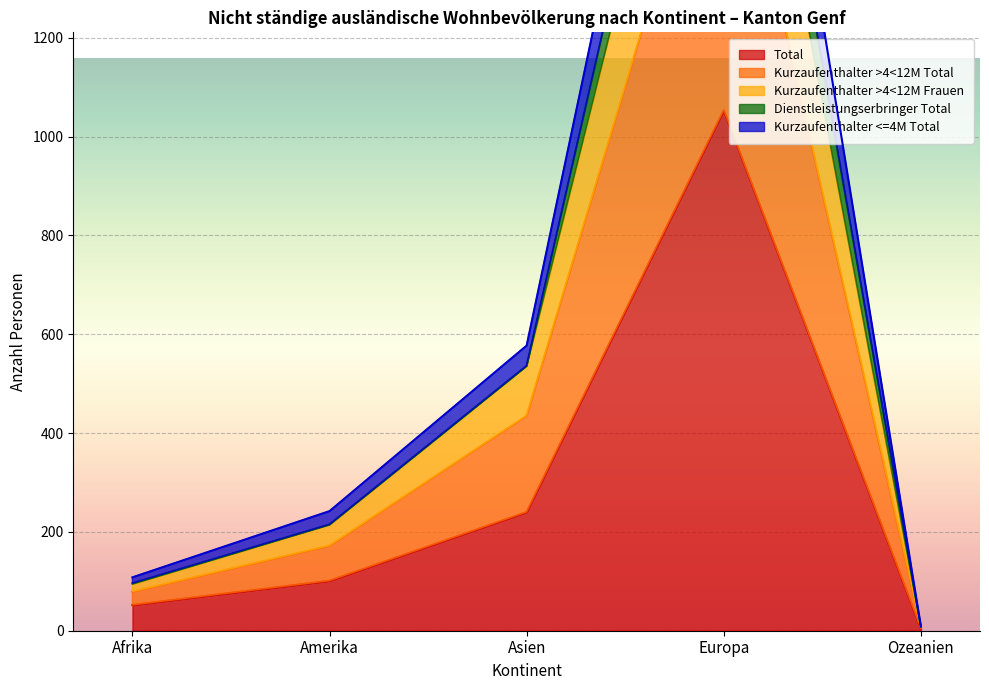

The Total series shows 101 at Amerika. True or false?

True